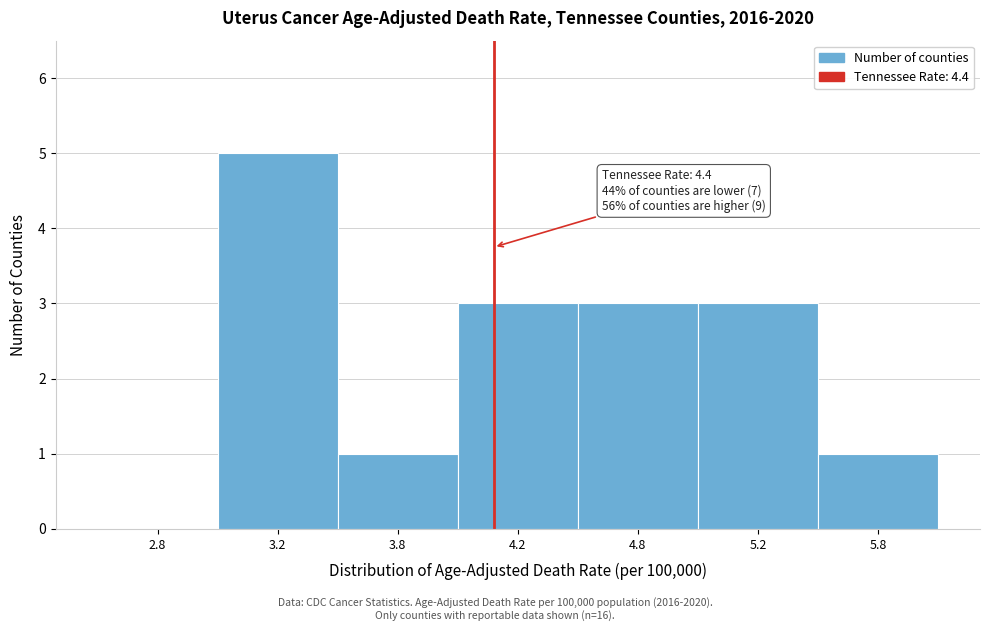

Reading right to left, transcribe all the data shown in this chart.

5.8=1	5.2=3	4.8=3	4.2=3	3.8=1	3.2=5	2.8=0